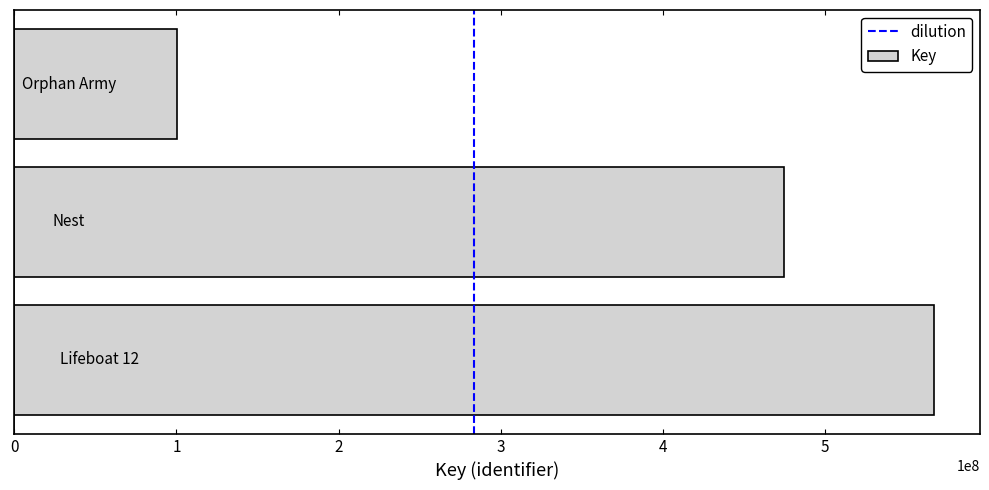

What is the average value?

380801788